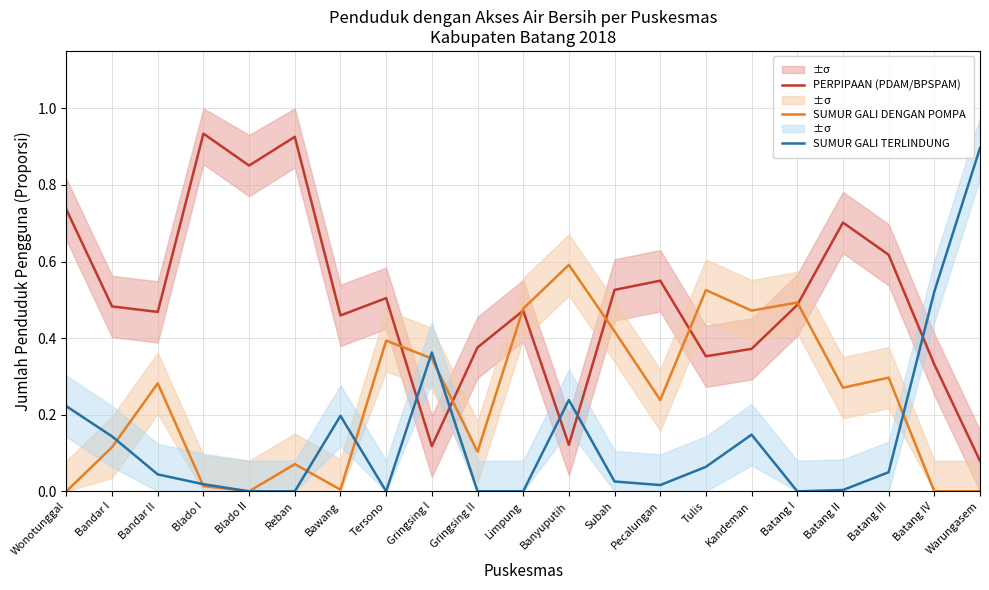

Rank the categories by SUMUR GALI TERLINDUNG value from lowest to highest.

Blado II, Reban, Tersono, Gringsing II, Limpung, Batang I, Batang II, Pecalungan, Blado I, Subah, Bandar II, Batang III, Tulis, Bandar I, Kandeman, Bawang, Wonotunggal, Banyuputih, Gringsing I, Batang IV, Warungasem